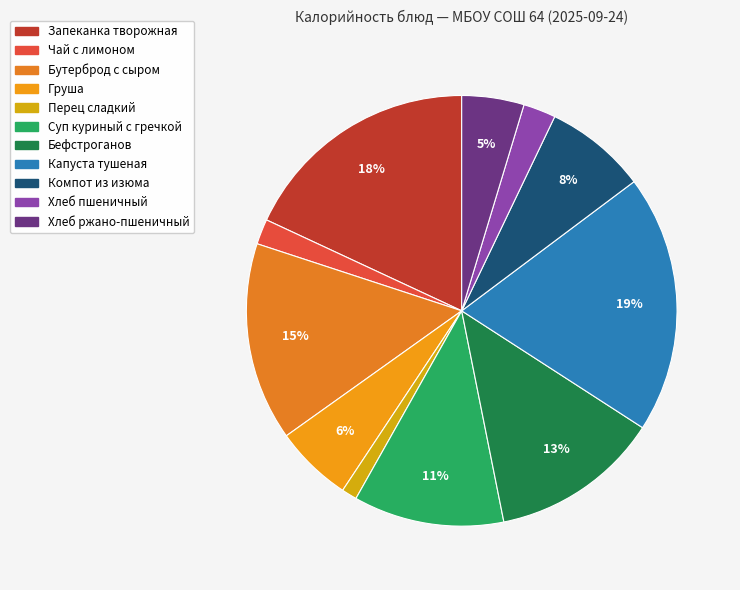

How many segments does this pie chart have?

11